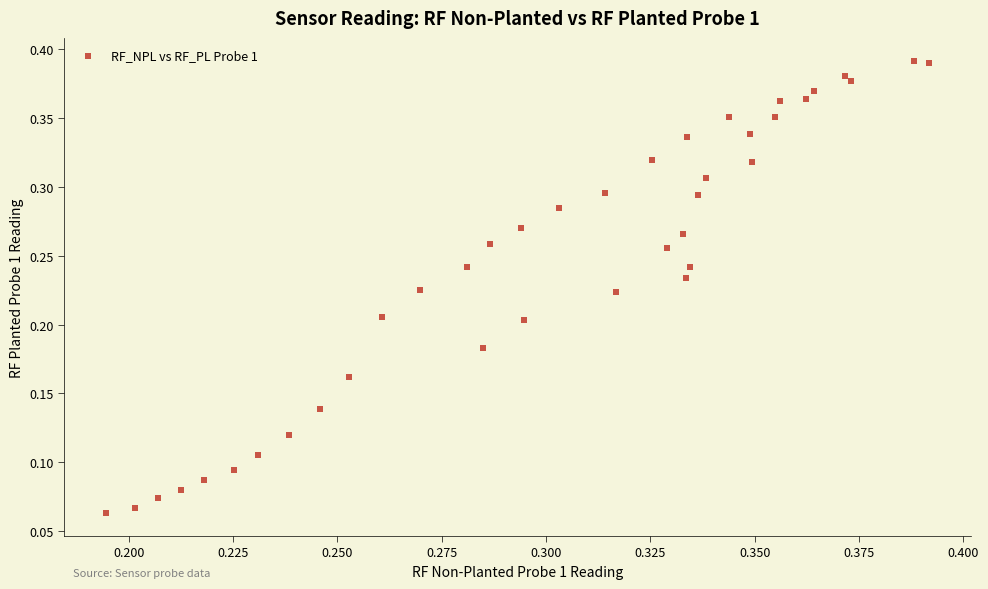

How many points are shown in the scatter plot?

39